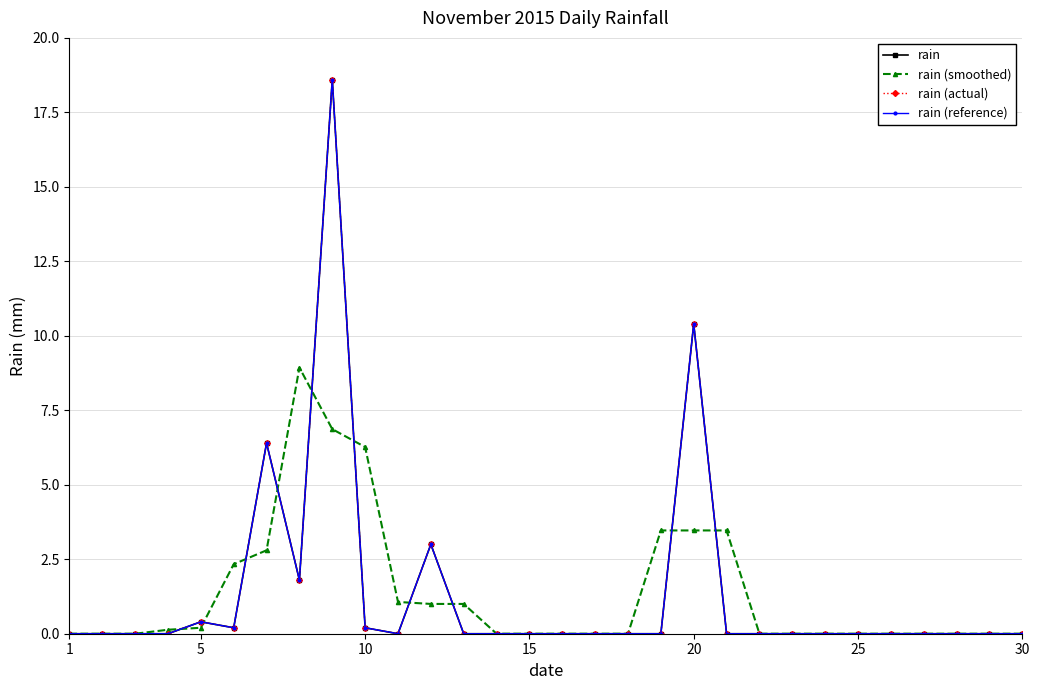

True or false: rain (reference) and rain intersect in this chart.

False